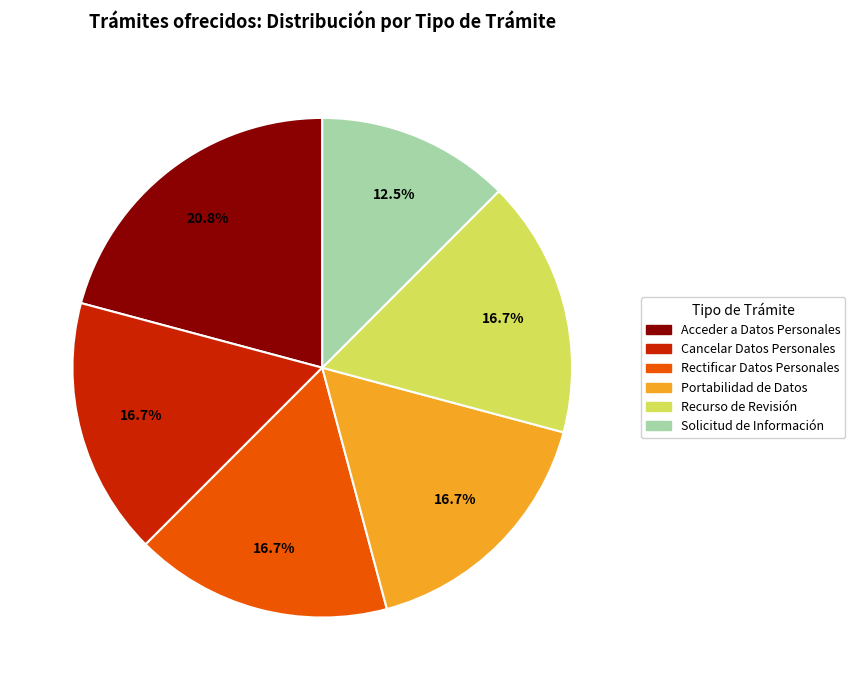

Is there a majority slice in this chart?

No